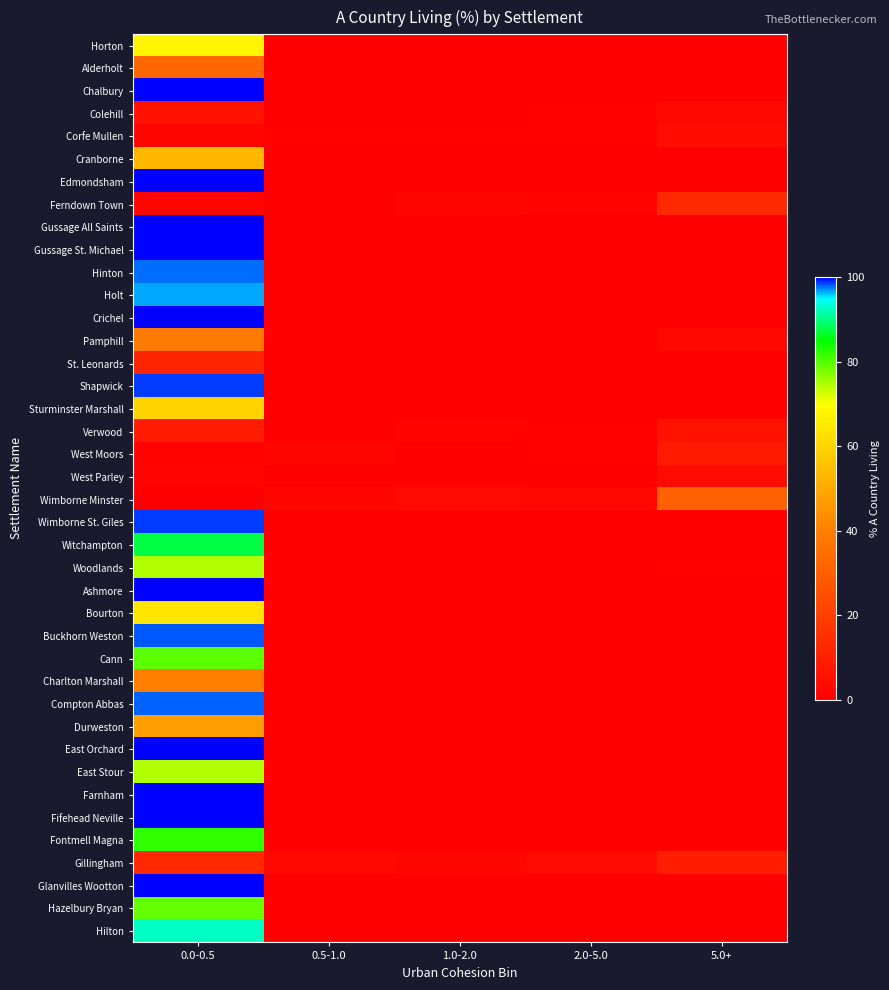

What is the difference between the highest and lowest values at 2.0-5.0?

3.5